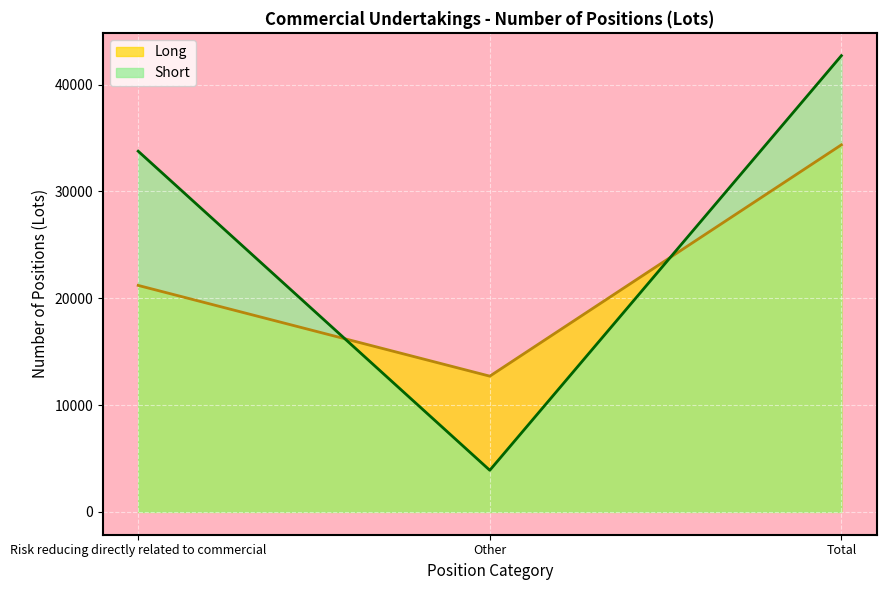

What is the sum of the Short values at Risk reducing directly related to commercial and Other?

37657.9